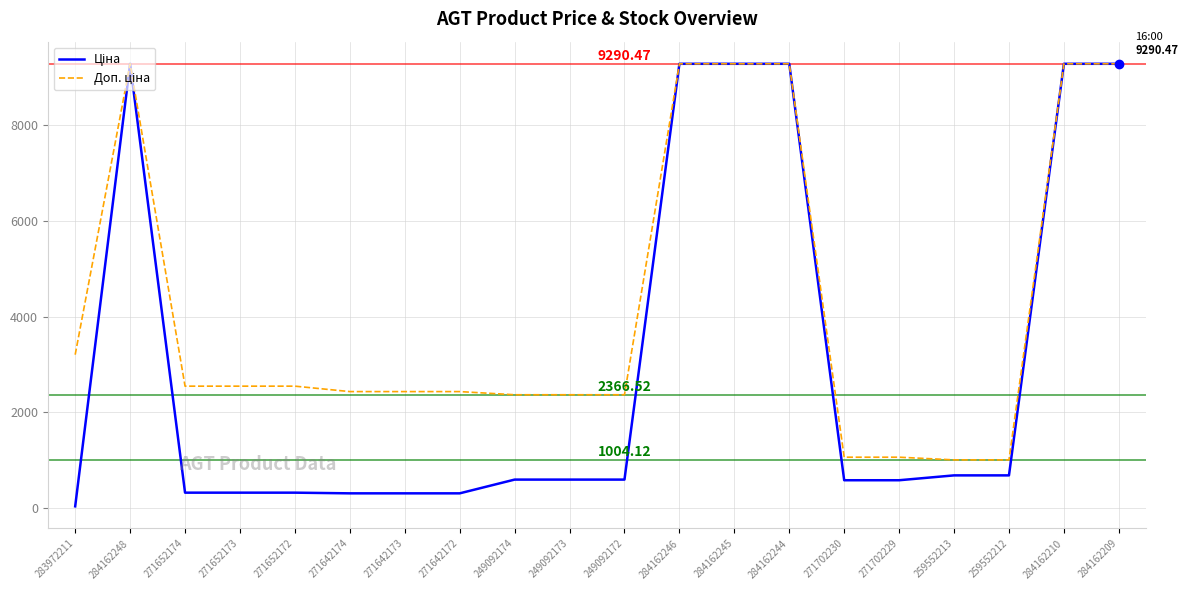

What is the spread (max minus min) of values at 249092174?

1774.9